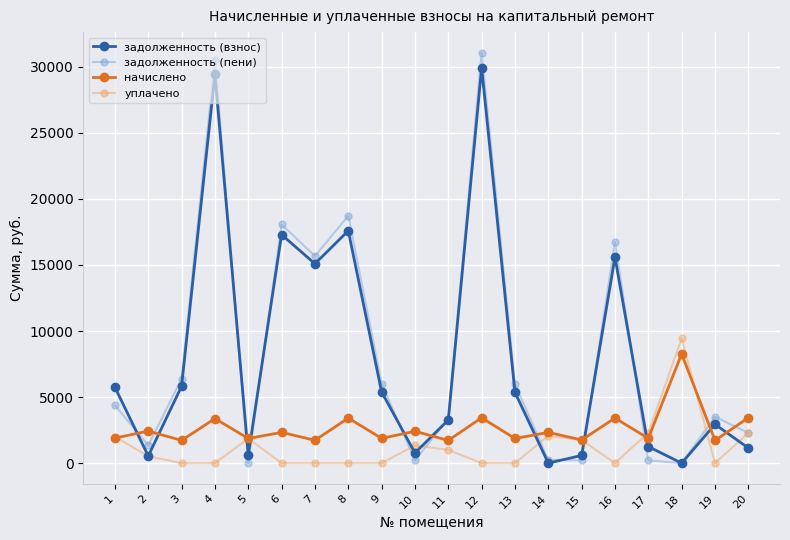

Is the value of задолженность (пени) at 5 greater than the value of начислено at 7?

No